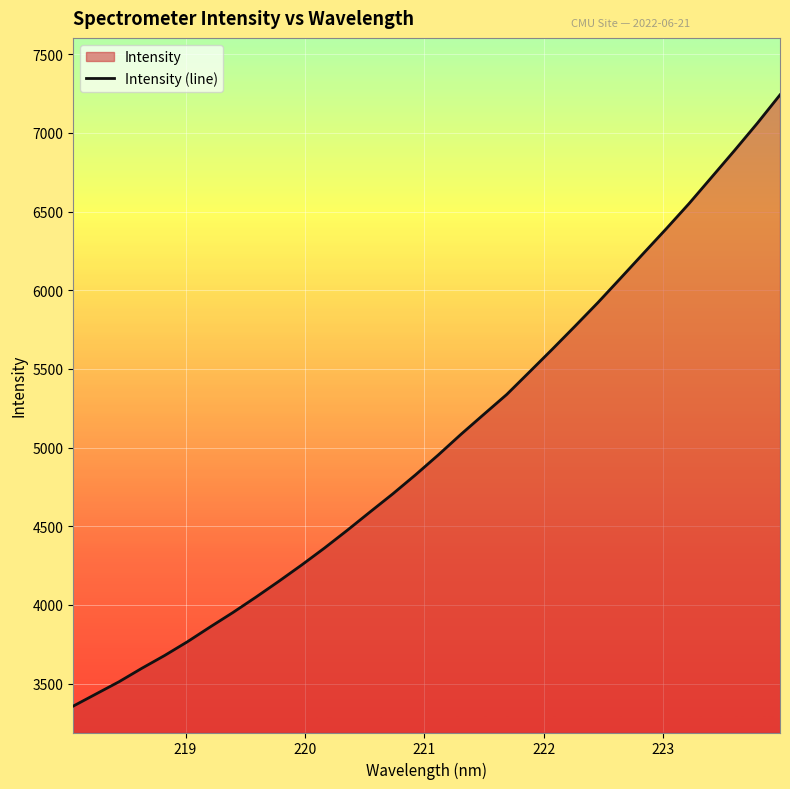

How many lines are shown in the chart?

1